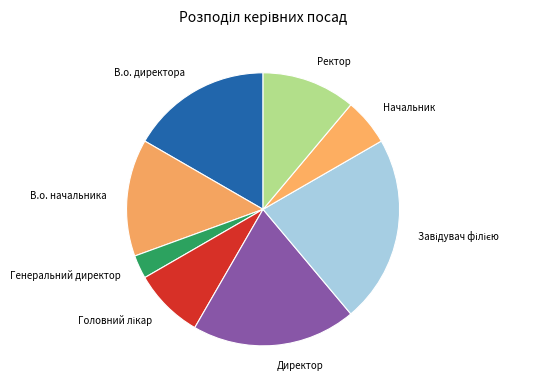

Does any single category account for the majority?

No